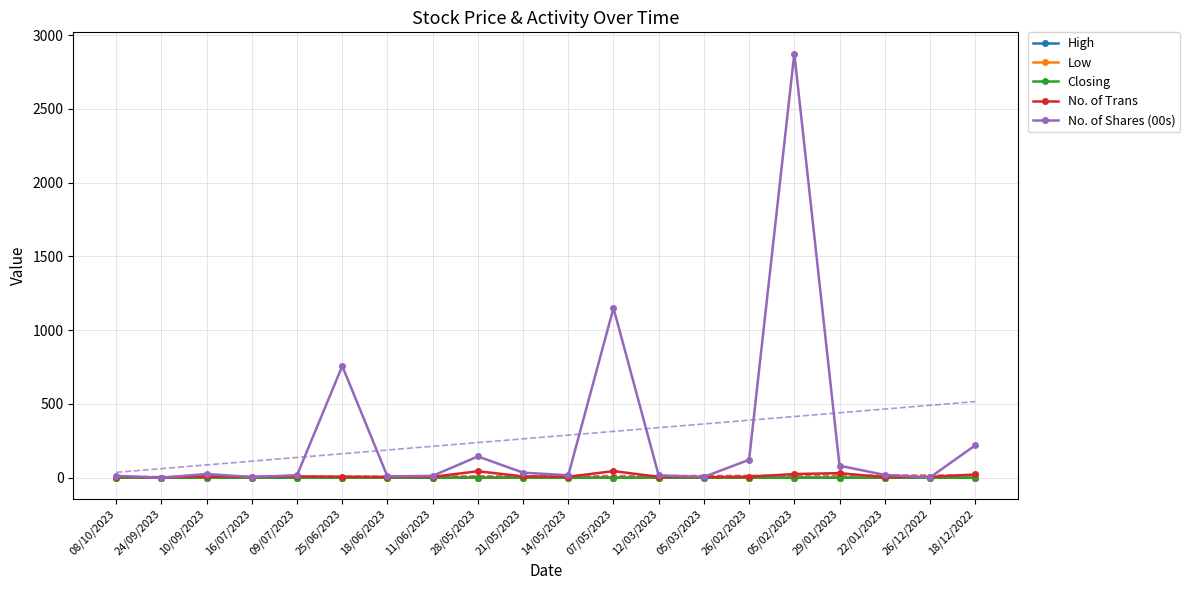

Rank the series by their maximum value, from lowest to highest.

Low, Closing, High, No. of Trans, No. of Shares (00s)